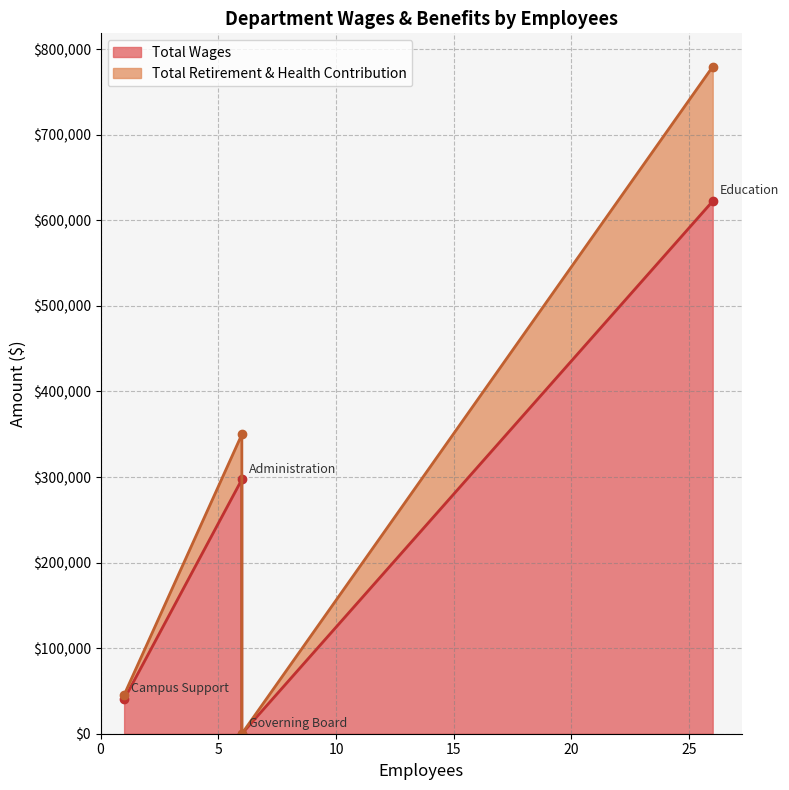

Reading left to right, extract all data points from this chart.

Total Wages: Education=622416	Administration=297157	Campus Support=40256	Governing Board=0
Total Retirement & Health Contribution: Education=157200	Administration=52598	Campus Support=5095	Governing Board=0